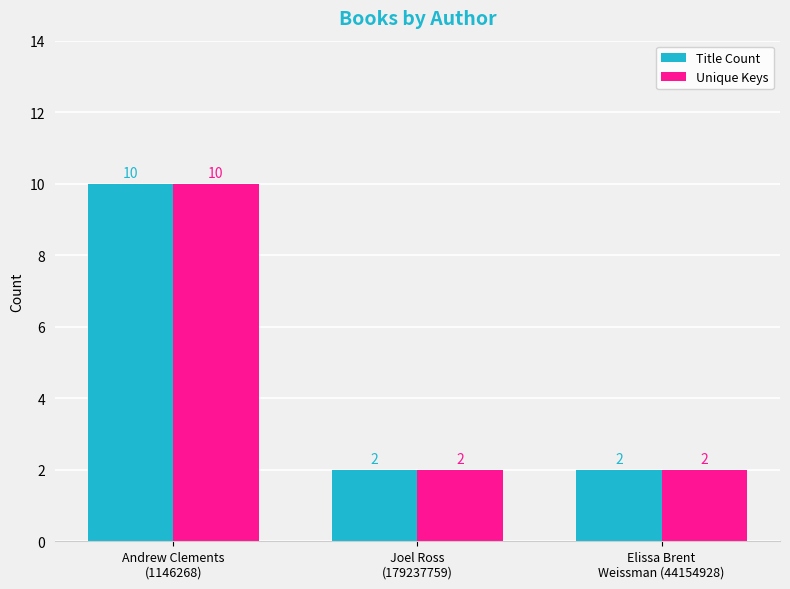

What are all the series names shown in the legend?

Title Count, Unique Keys